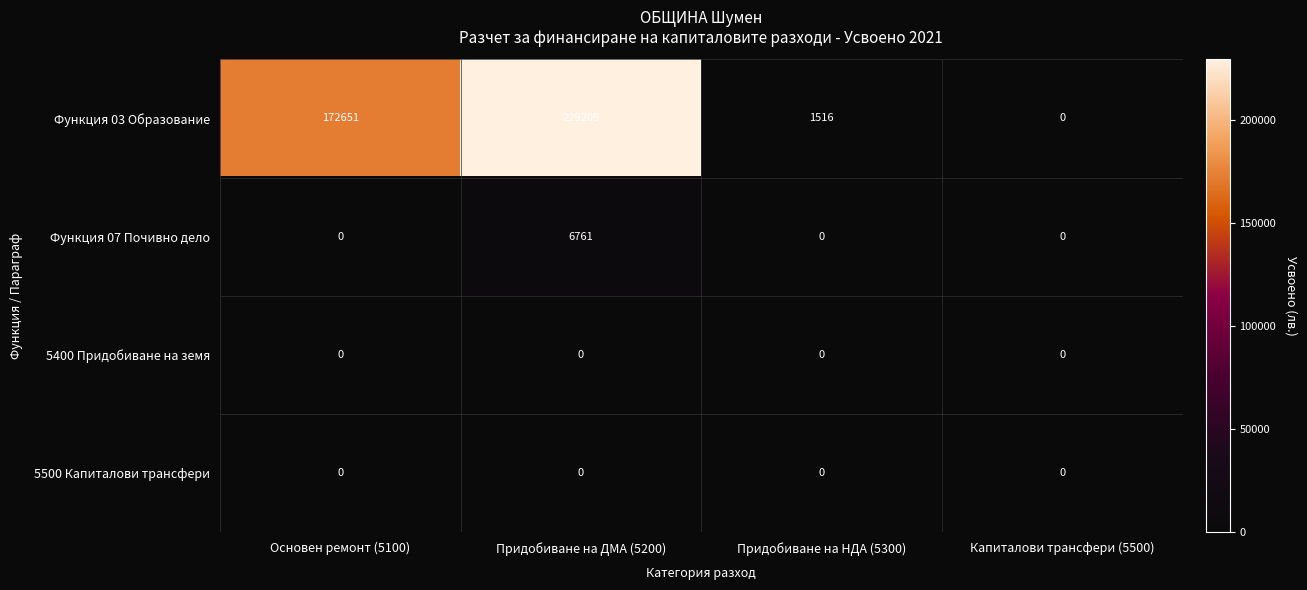

What is the difference between the maximum and minimum values in the Функция 07 Почивно дело series?

6761